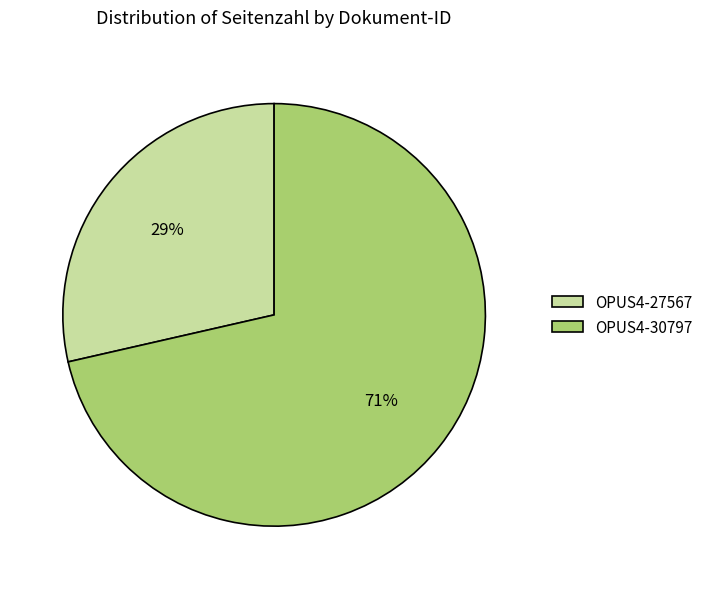

How many segments does this pie chart have?

2